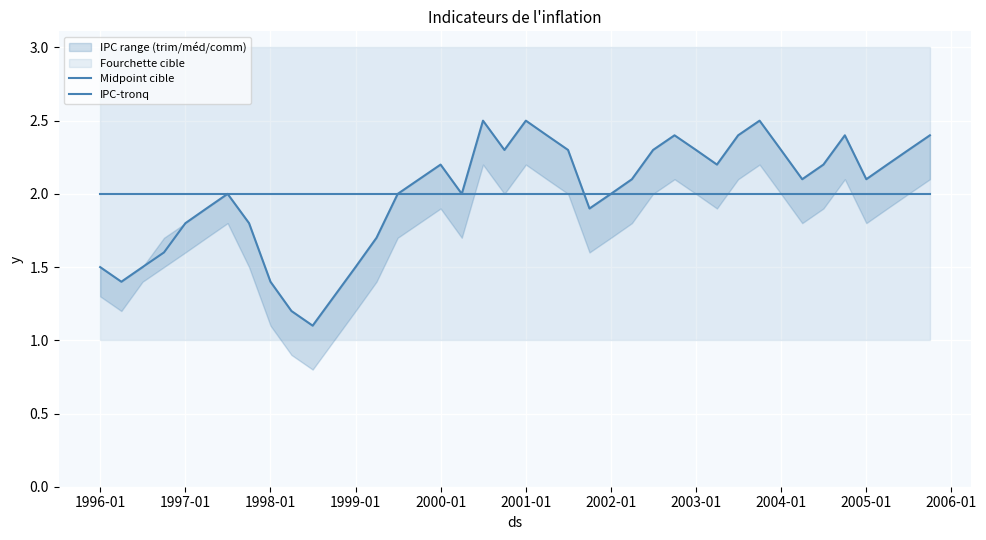

True or false: Midpoint cible has a value of 1.3 at 2003-01.

False